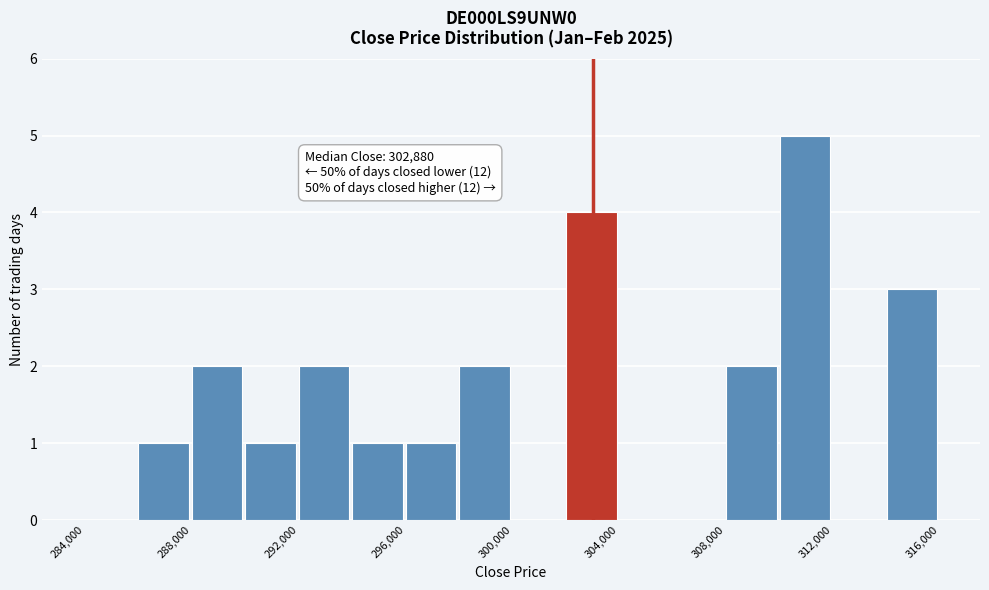

Over which range of the x-axis is the bar tallest?

310000 to 312000